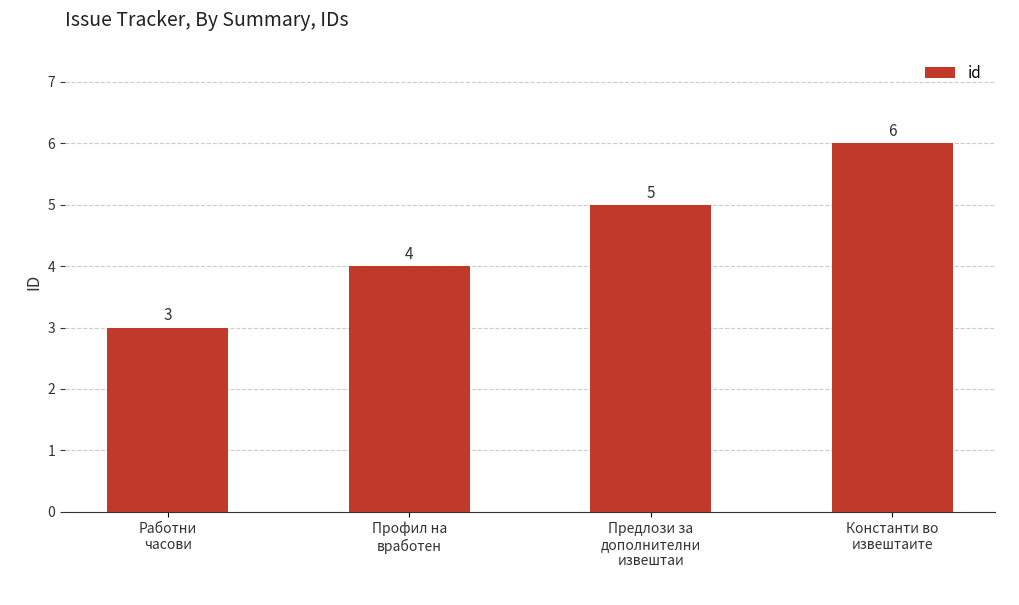

What is the ratio of the value at Работни
часови to the value at Предлози за
дополнителни
извештаи?

0.6